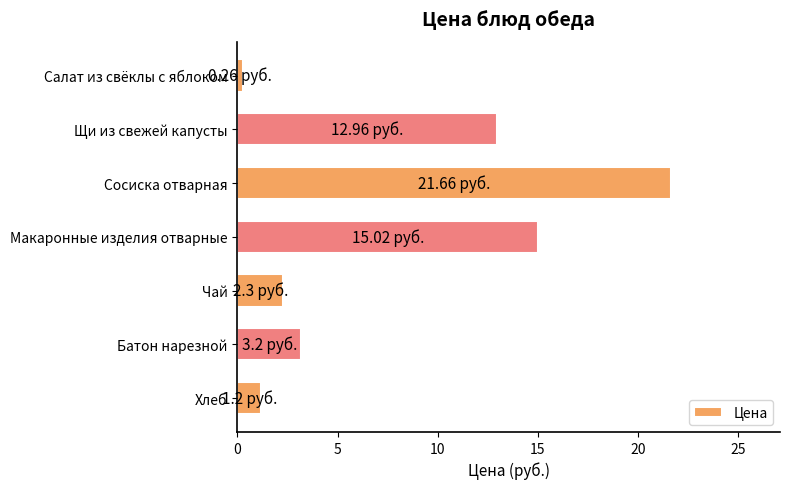

Where is the data nearest to the value 10?

Щи из свежей капусты